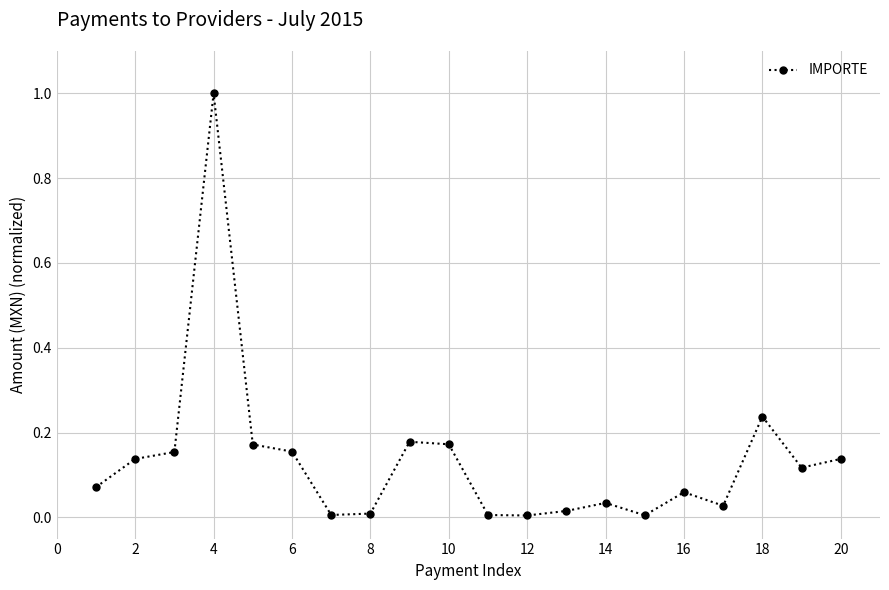

What is the maximum value shown in the chart?

1.0